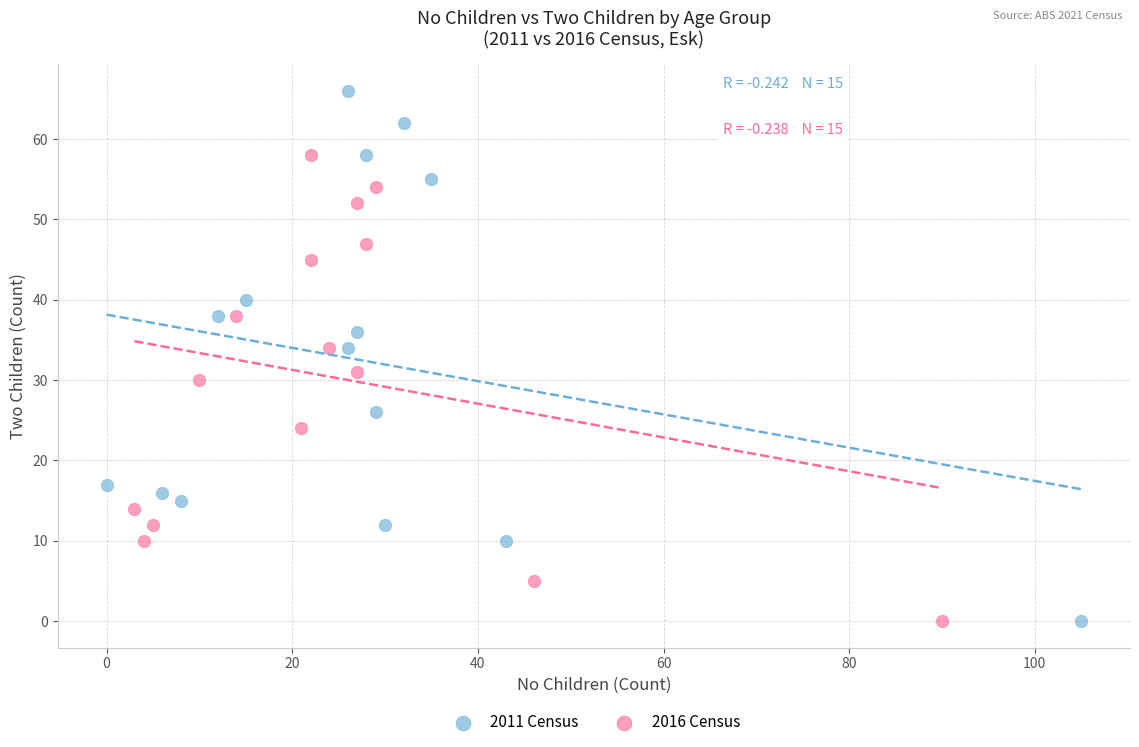

Which series contains the highest Y value?

2011 Census